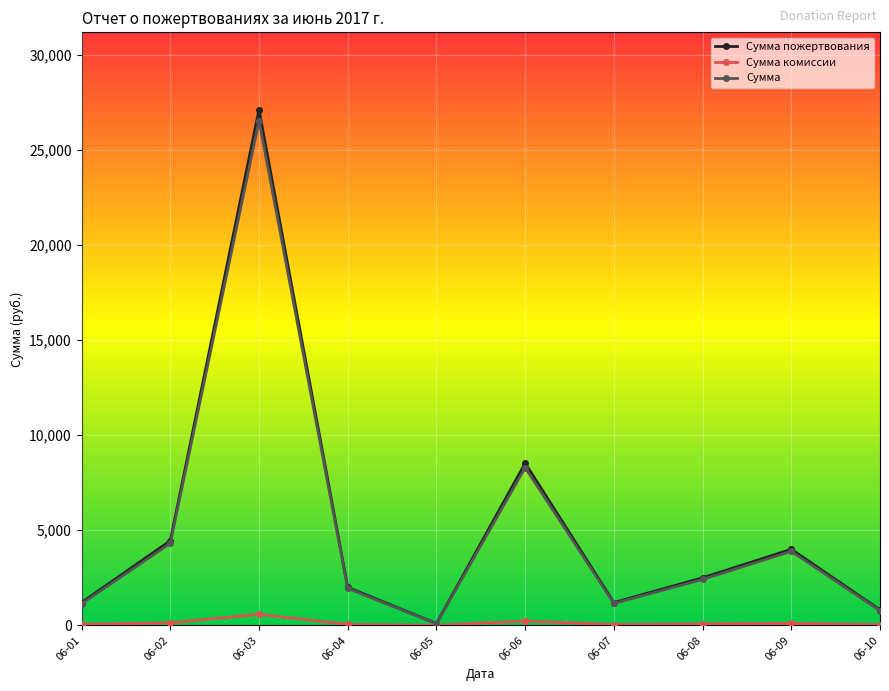

What is the maximum value shown in the chart?

27100.0